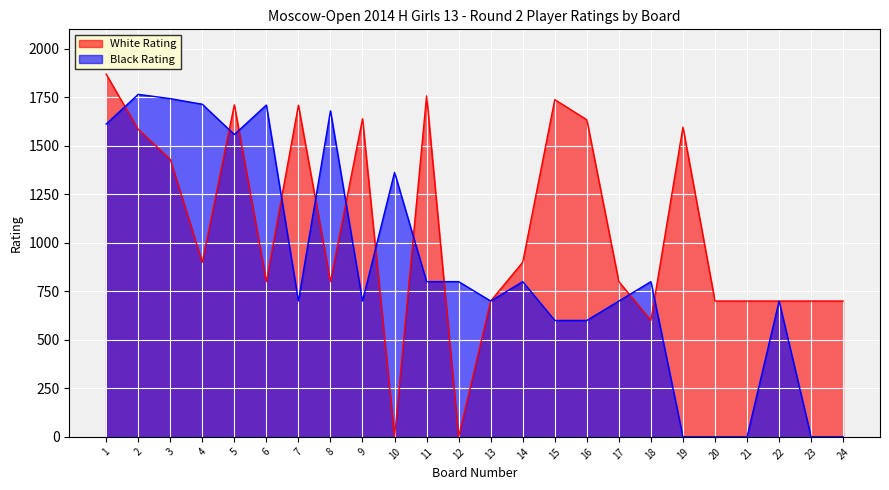

Which series has the widest spread of values?

White Rating